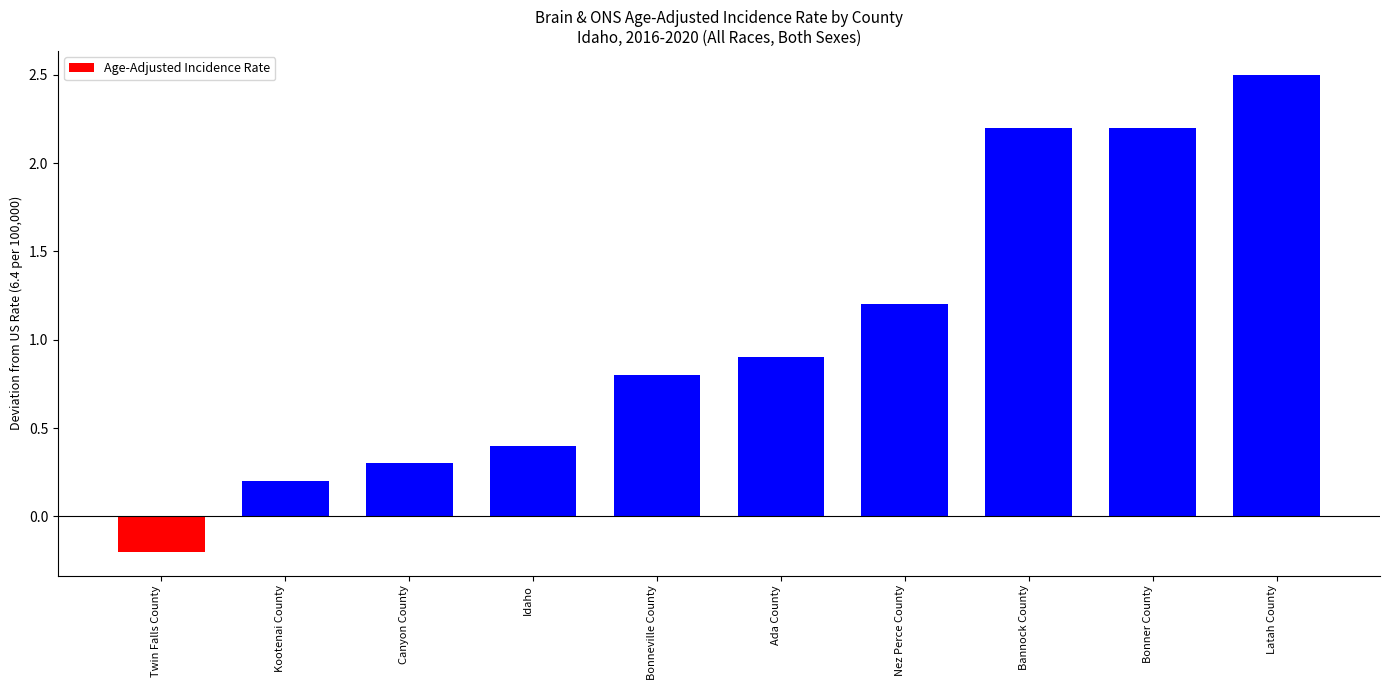

How many values are below 0?

1